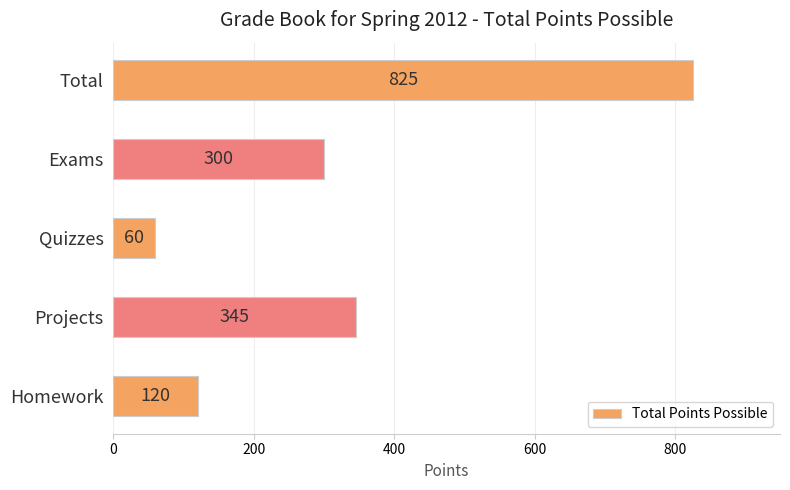

Approximately how many times larger is the value at Exams compared to Projects?

0.9